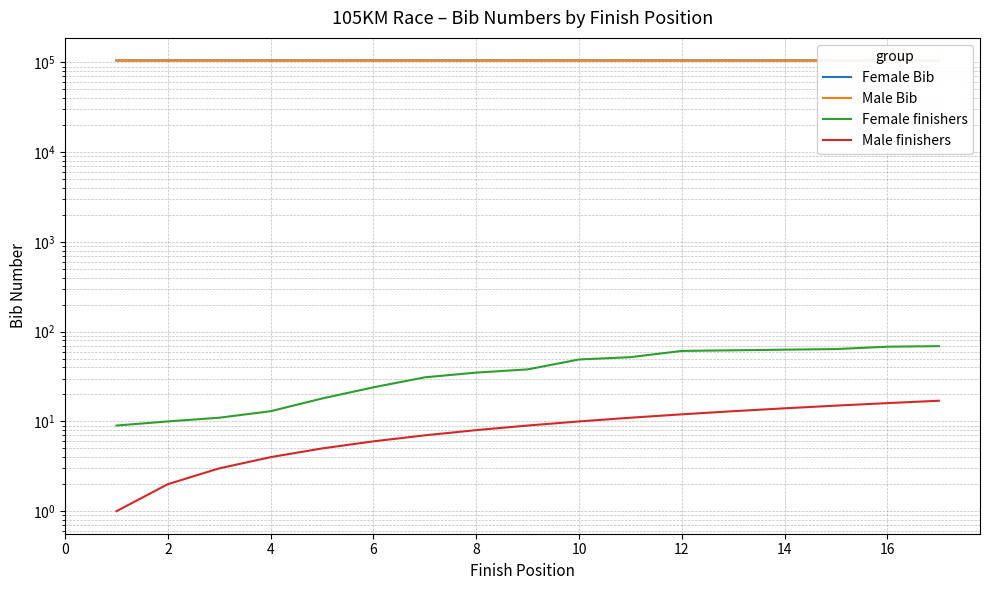

Is this an area chart (filled region under the line)?

No